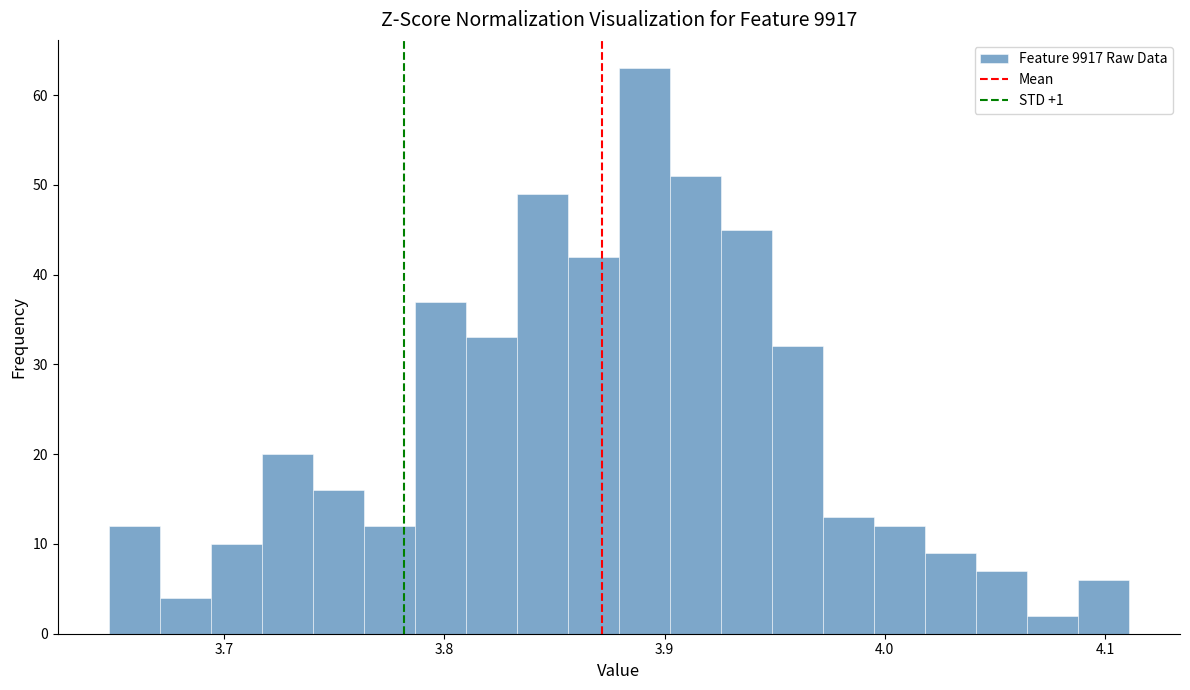

Read against the x-axis, roughly where is the centre of the tallest bar?

3.89